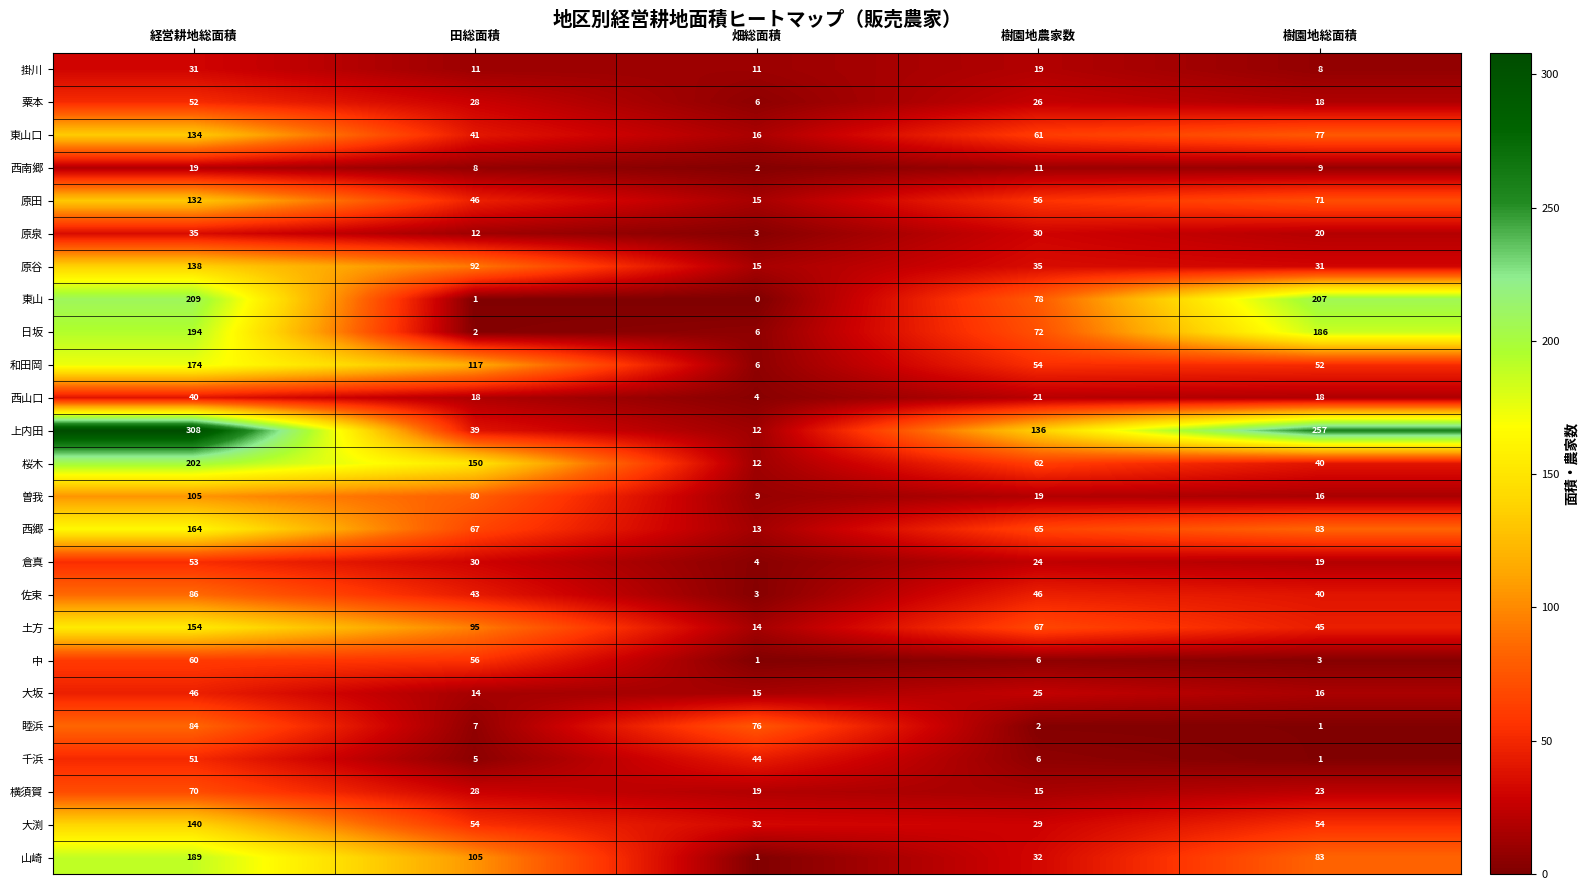

What is the average value of the 日坂 series?

92